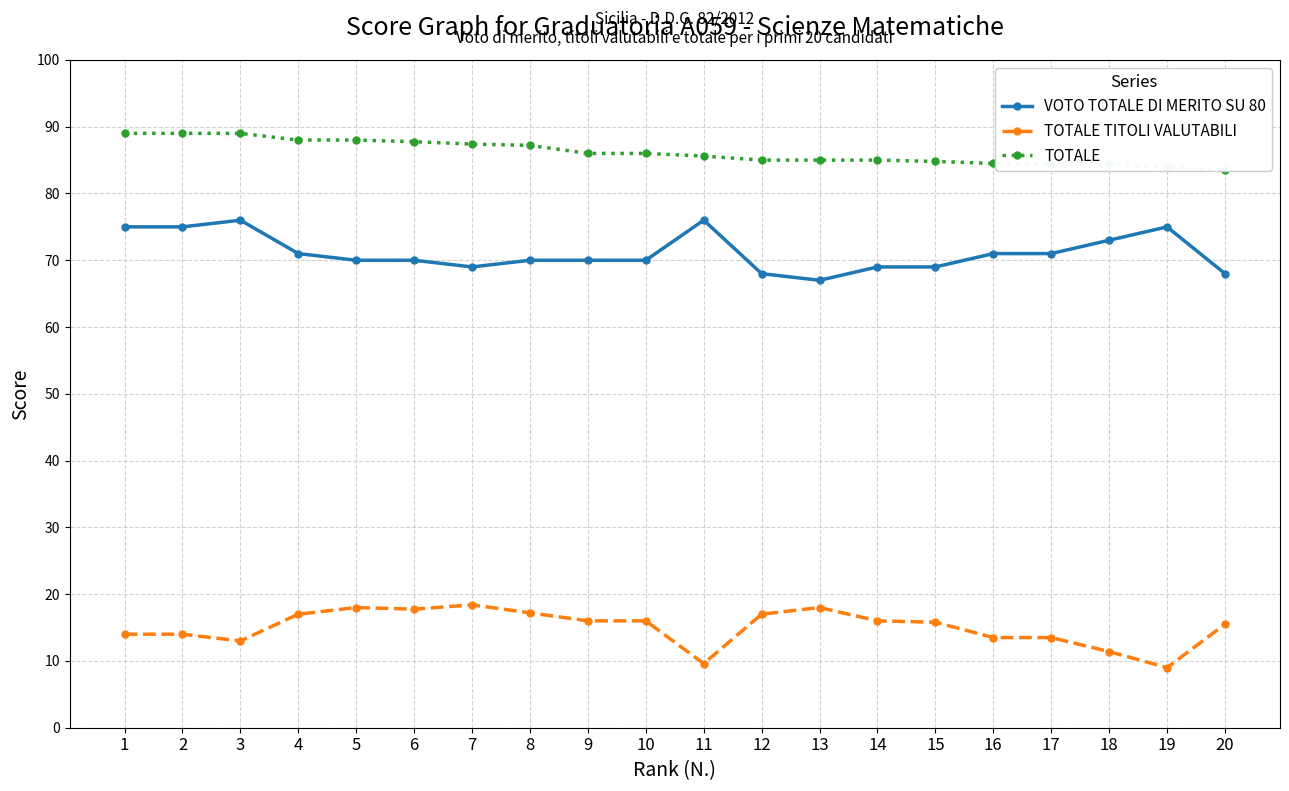

True or false: VOTO TOTALE DI MERITO SU 80 has more than 0 interior local peaks.

True